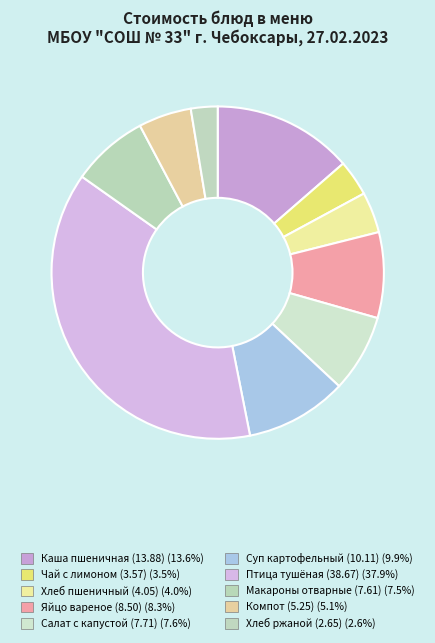

Rank the categories by value from lowest to highest.

Хлеб ржаной, Чай с лимоном, Хлеб пшеничный, Компот из апельсинов, Макаронные изделия отварные, Салат из белокочанной капусты с кукурузой, Яйцо вареное, Суп картофельный с горохом с мясом птицы, Каша молочная пшеничная с маслом, Птица тушенная в сметанном соусе